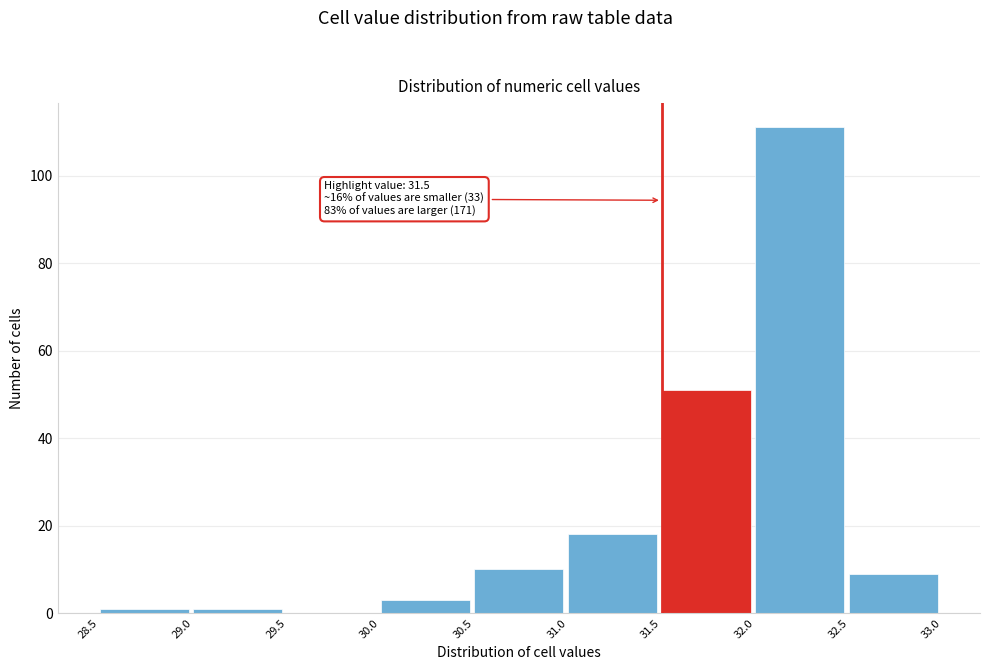

Over which range of the x-axis is the bar tallest?

32.0 to 32.5